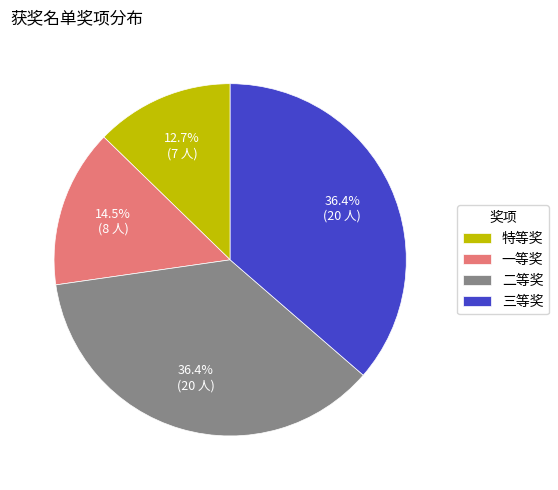

Does 一等奖 account for over 50% of the chart?

No